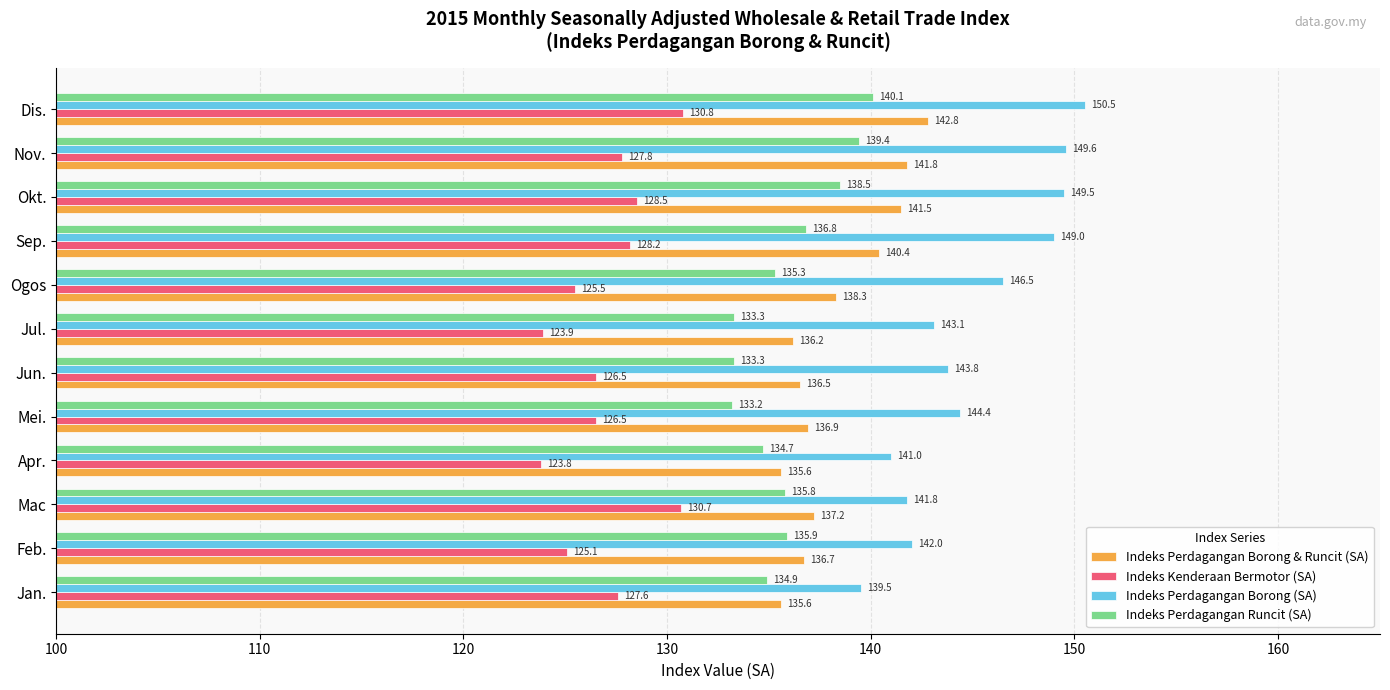

Is it true that Indeks Kenderaan Bermotor (SA) equals 173.9 at Apr.?

False